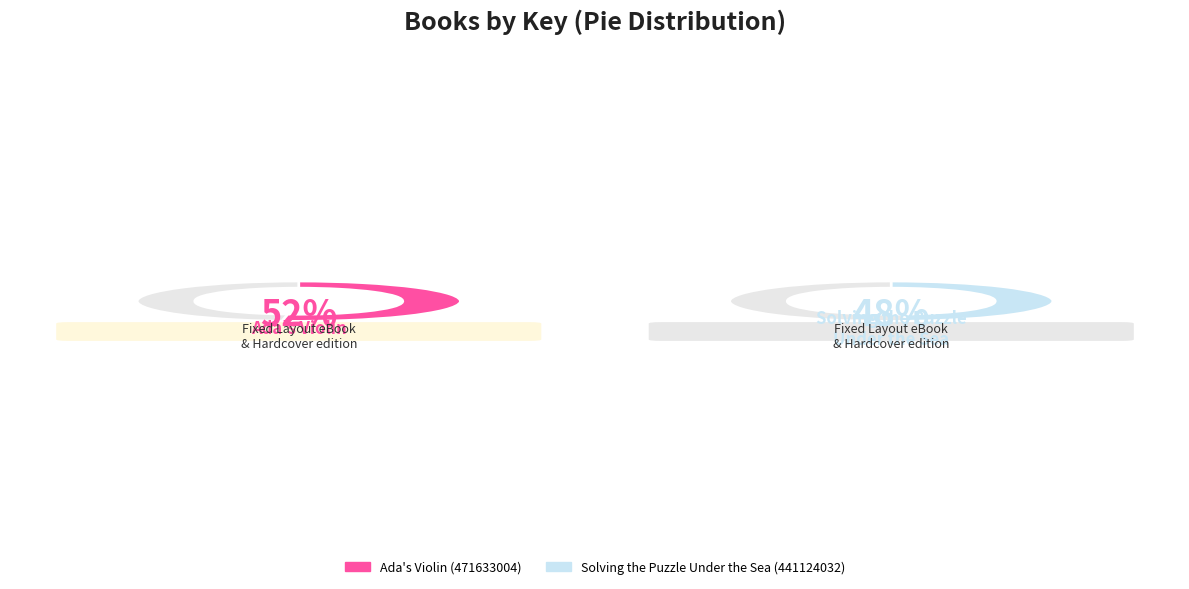

The Ada's Violin (471633004) slice represents 63% of the pie. True or false?

False